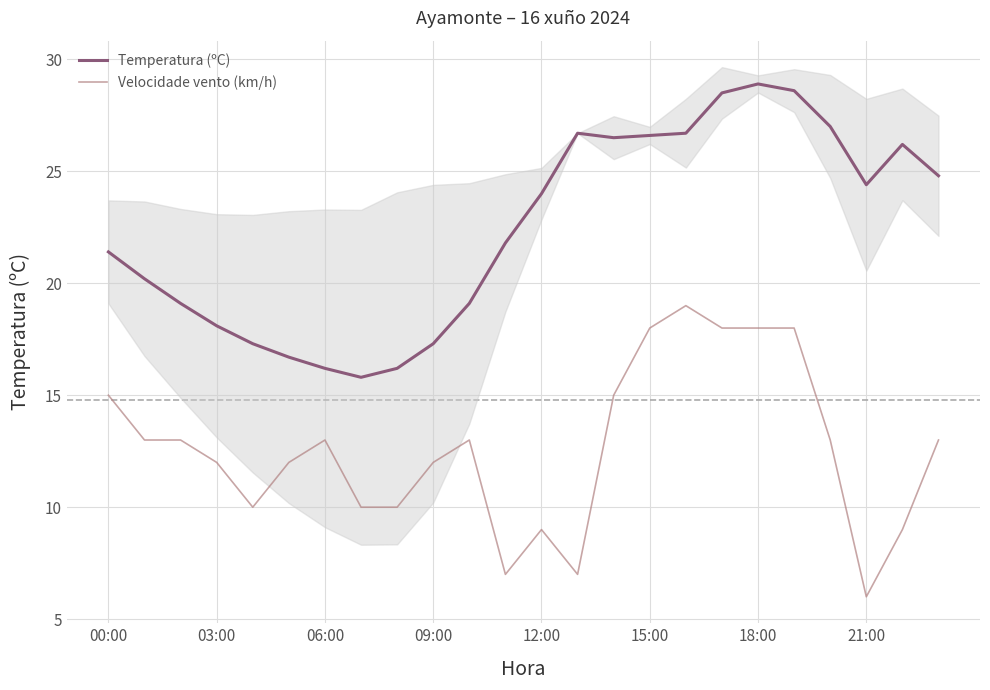

What are all the series names shown in the legend?

Temperatura (ºC), Velocidade vento (km/h)